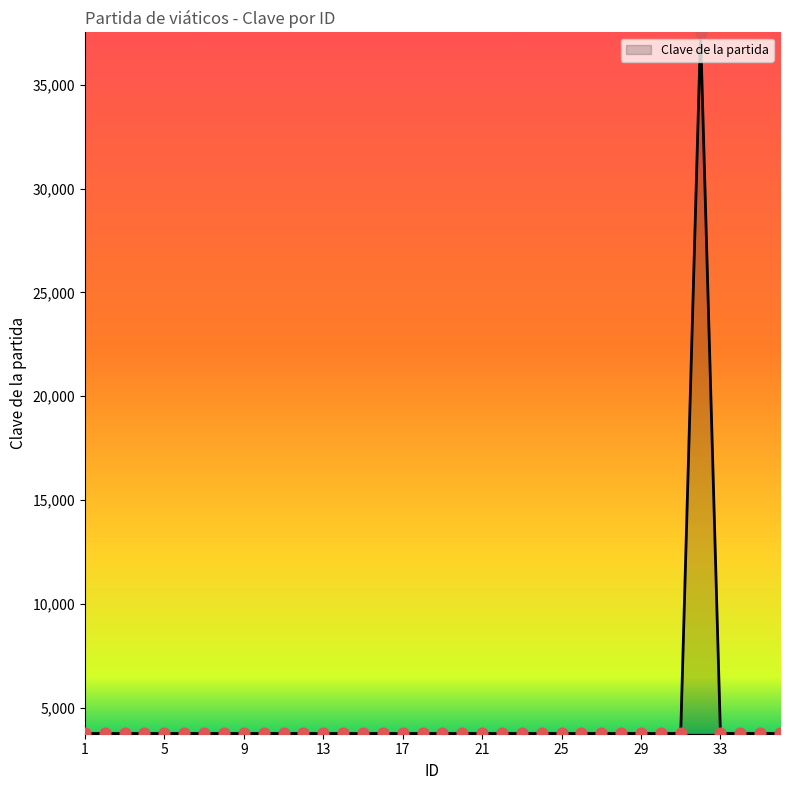

What is the maximum value shown in the chart?

37501